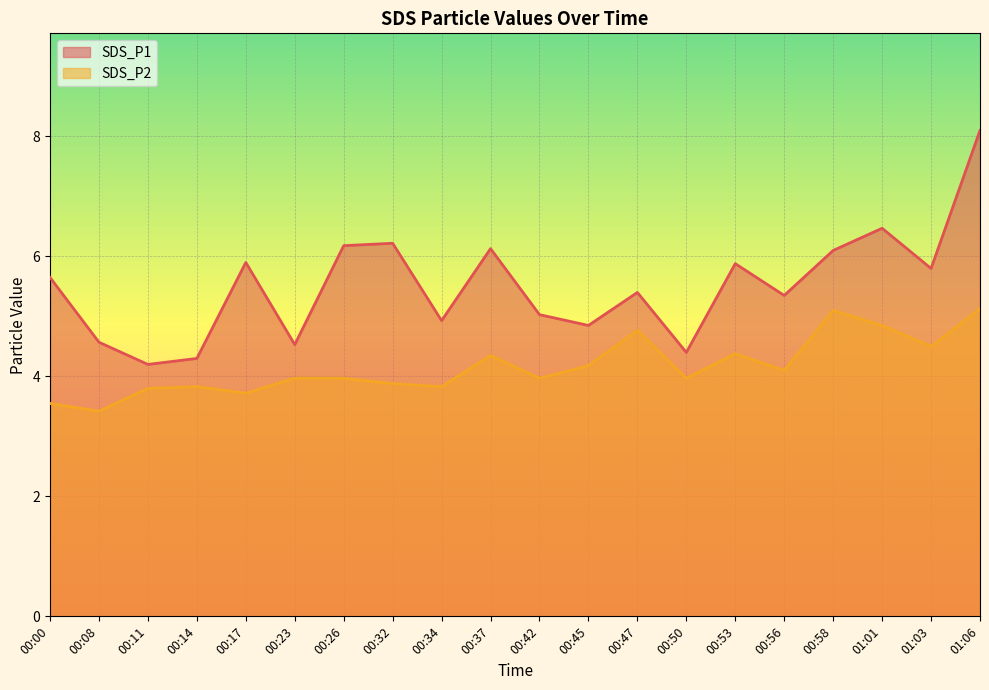

Does the chart display data point markers on the line(s)?

No